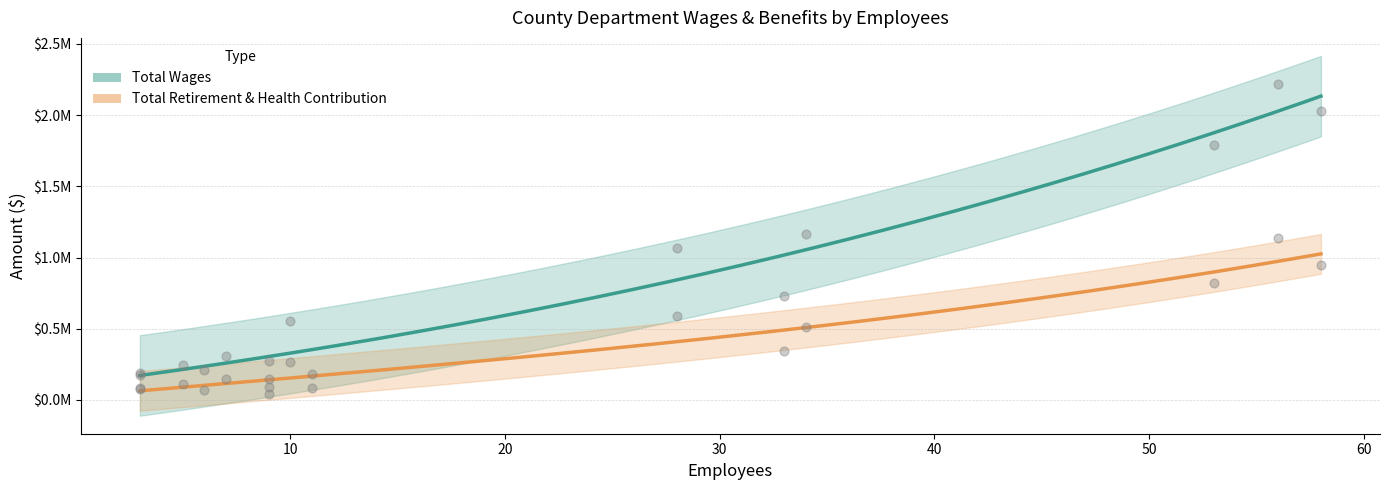

At how many categories does at least one series exceed 1710258?

3